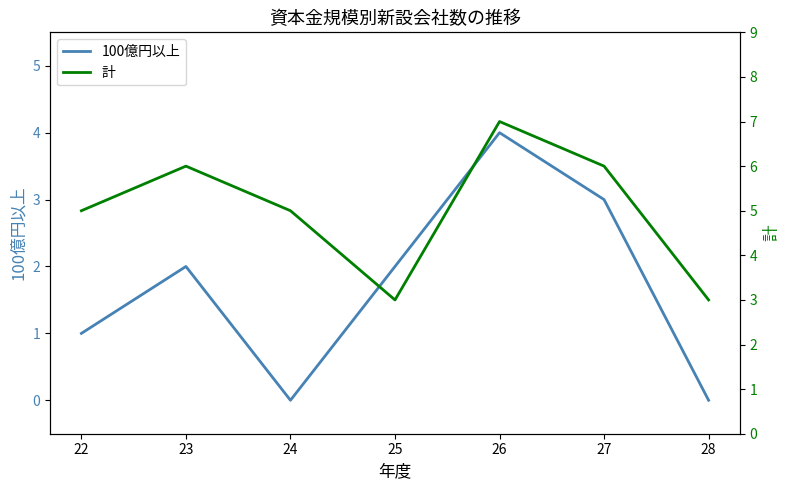

Reading right to left, transcribe all the data shown in this chart.

100億円以上: 0	3	4	2	0	2	1
計: 3	6	7	3	5	6	5